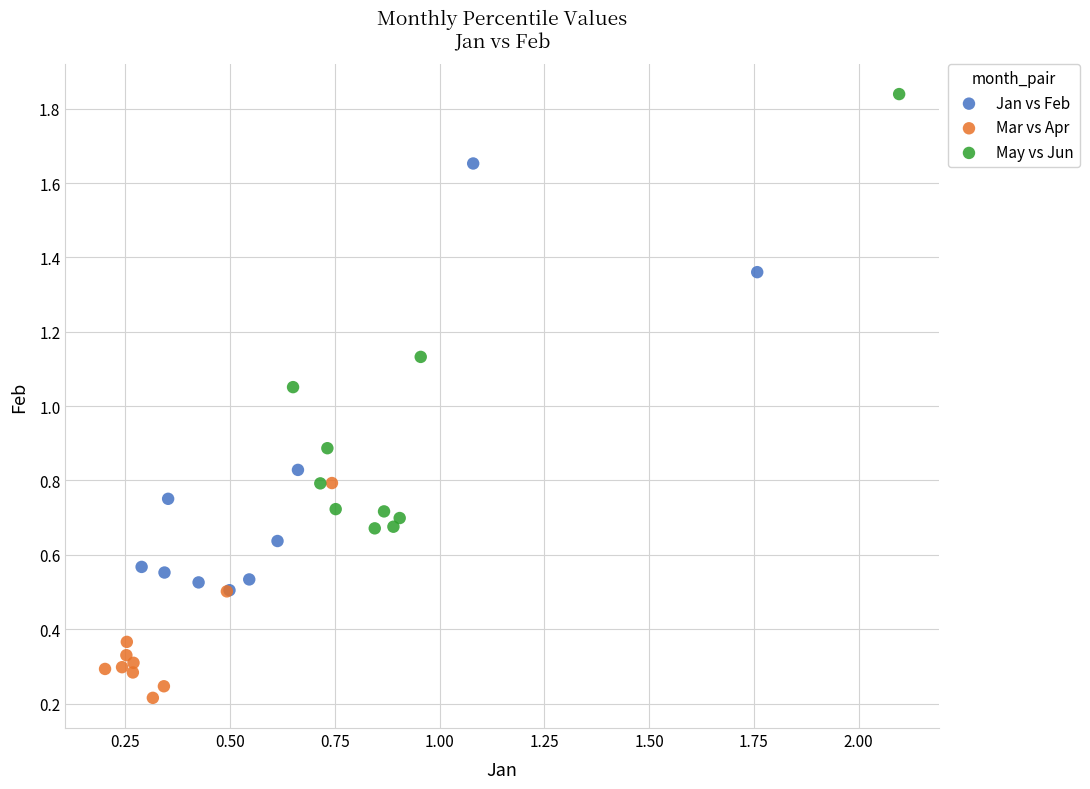

Which series contains the highest Y value?

May vs Jun